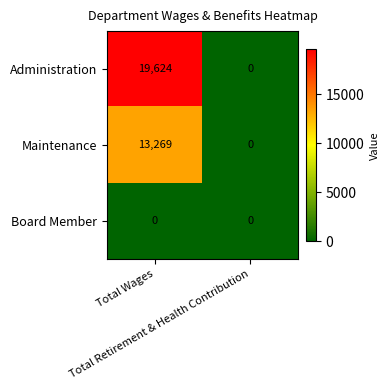

What is the average value of the Administration series?

9812